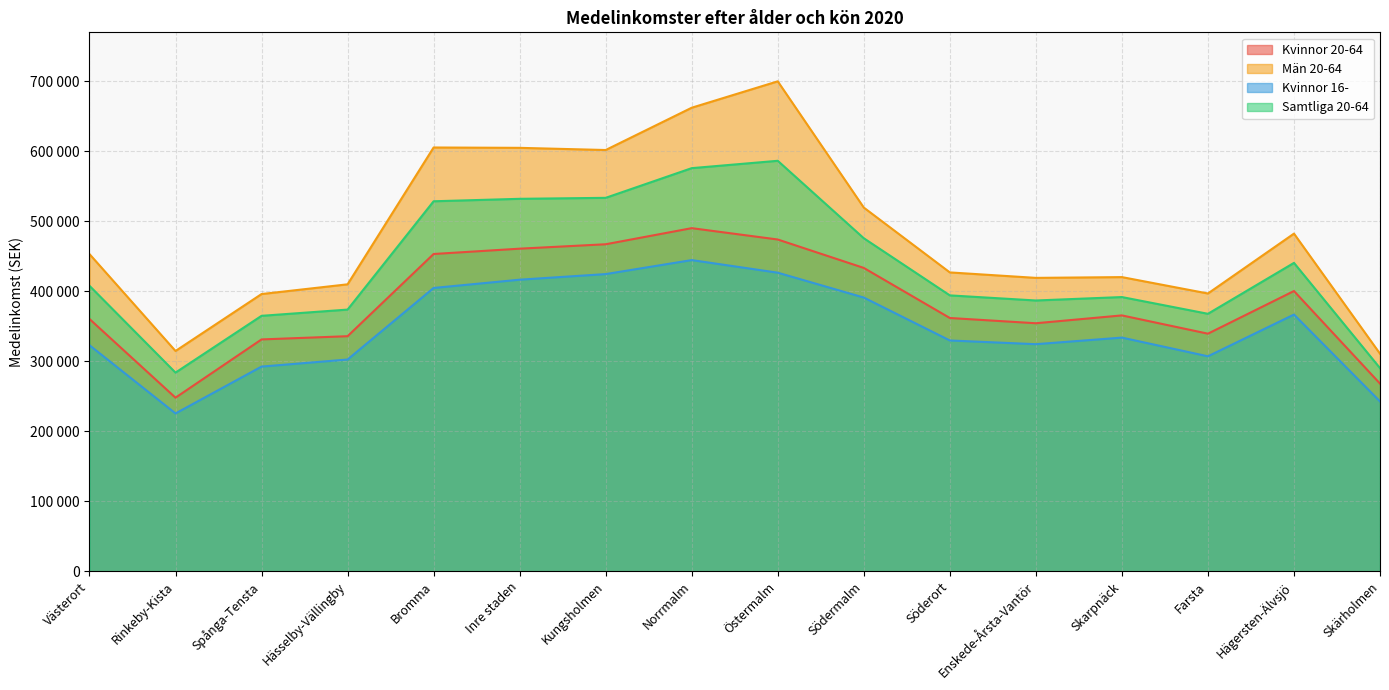

Is it true that Samtliga 20-64 equals 609199 at Hässelby-Vällingby?

False